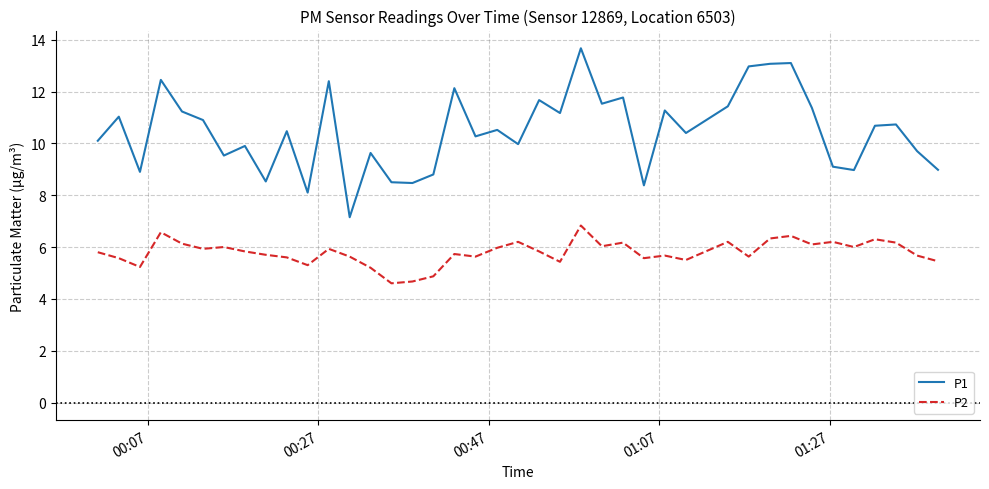

Which series has the largest total across all categories?

P1